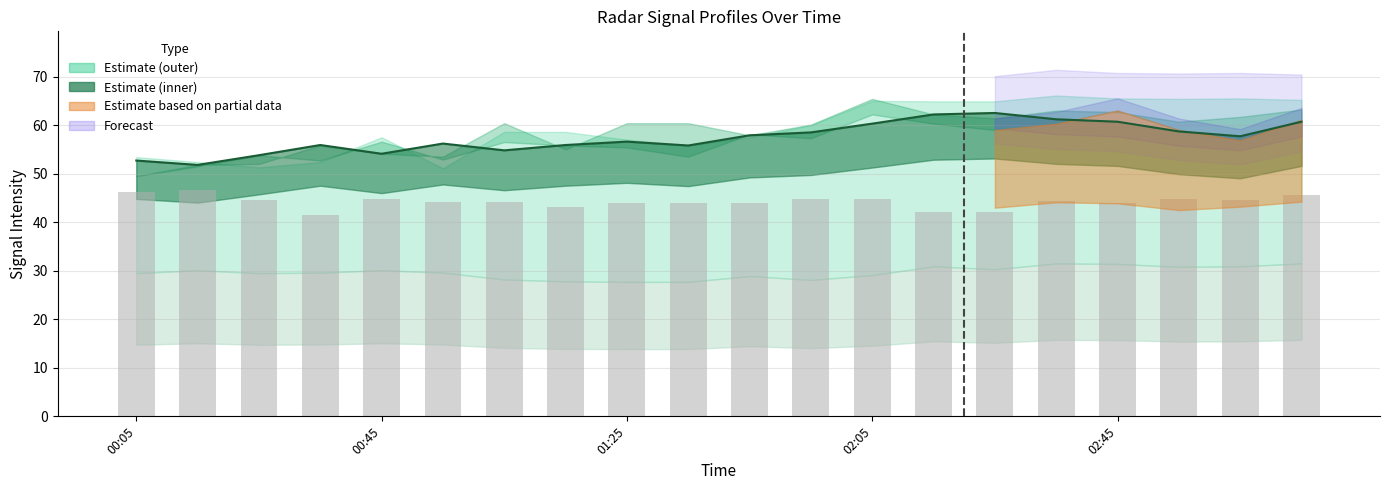

The value of  10.270 at 01:35 is 55.8. True or false?

True